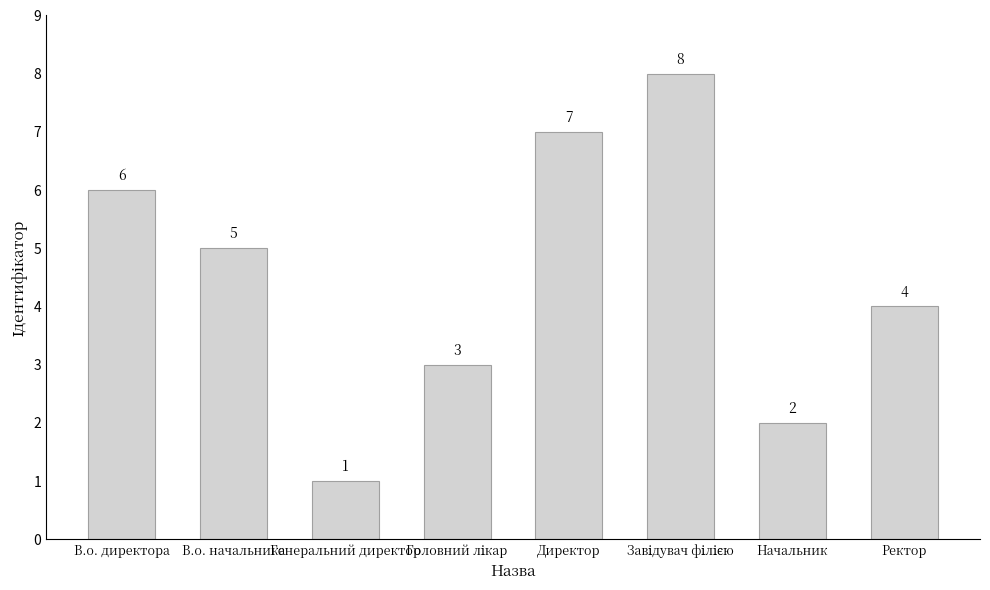

At which label is the value closest to 4?

Ректор